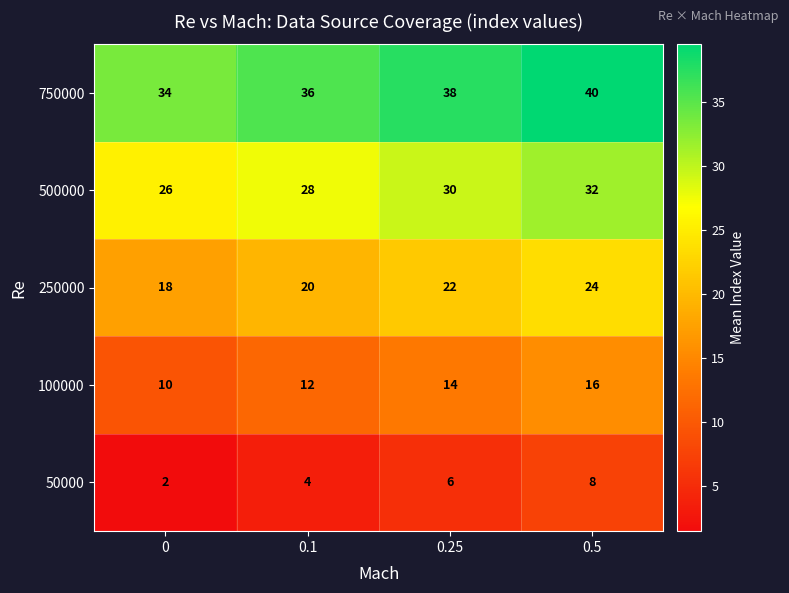

Reading left to right, what are all the values shown in this chart?

750000: 34	36	38	40
500000: 26	28	30	32
250000: 18	20	22	24
100000: 10	12	14	16
50000: 2	4	6	8